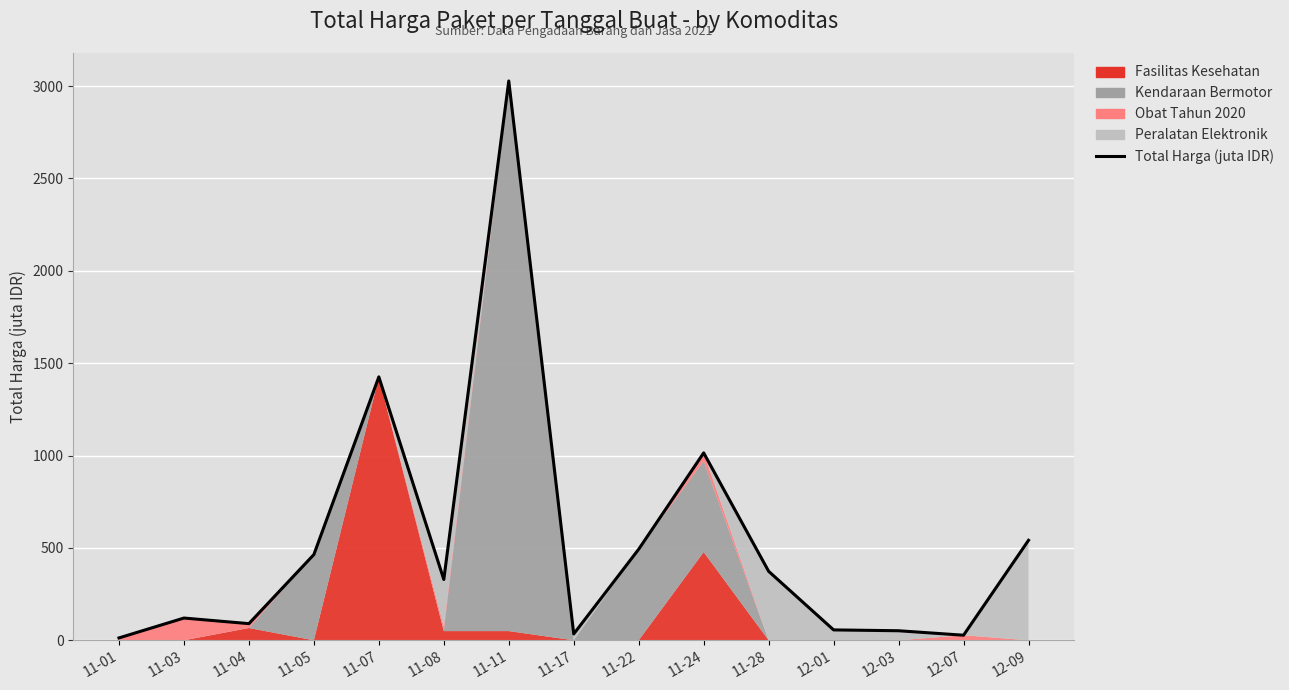

How many points are higher than both their immediate neighbors (excluding endpoints)?

4